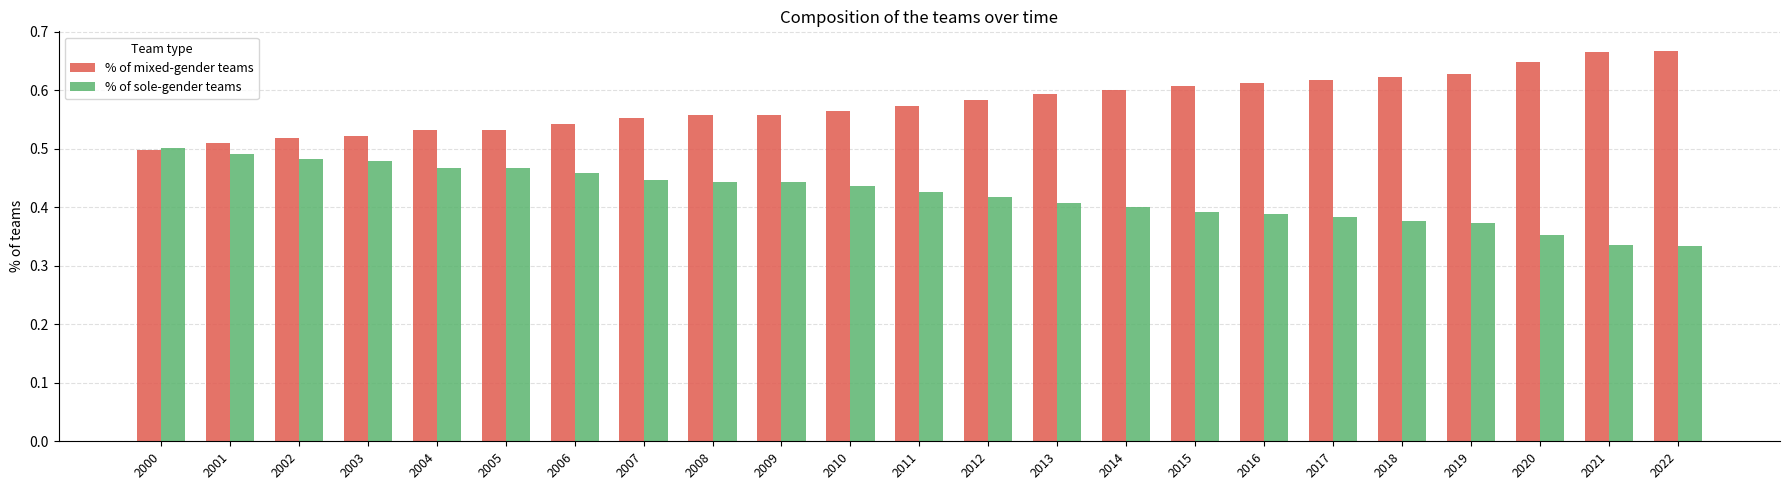

What is the sum of all % of mixed-gender teams values?

13.3